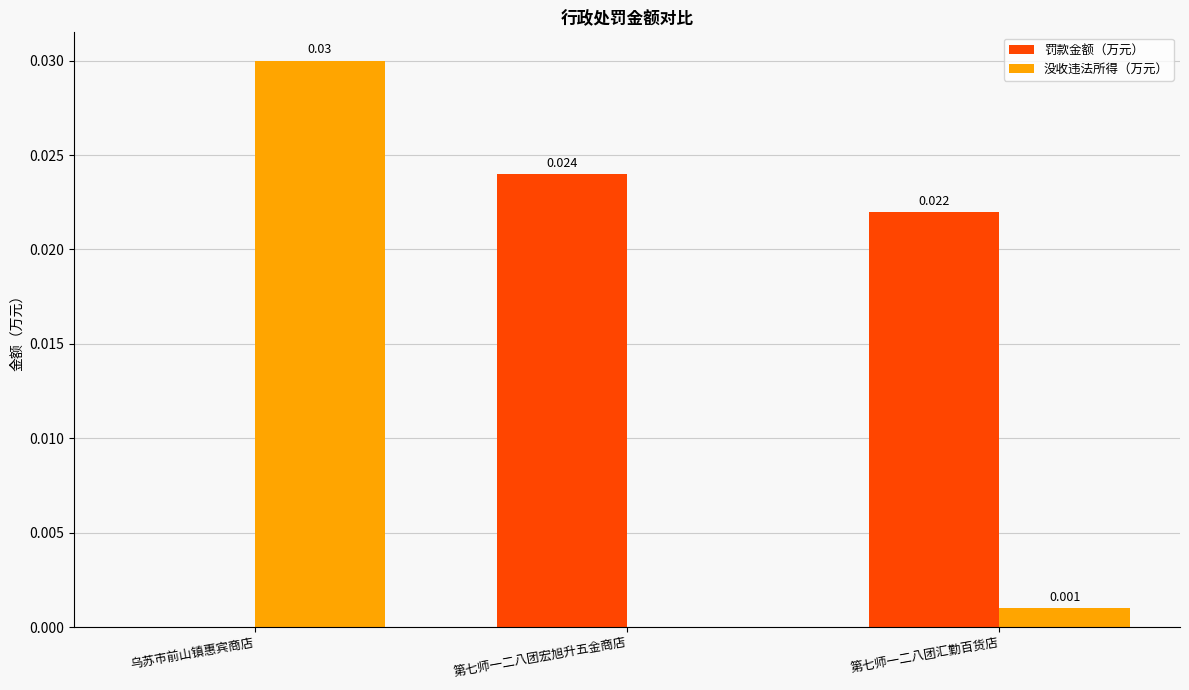

Which series has the largest total across all categories?

罚款金额（万元）